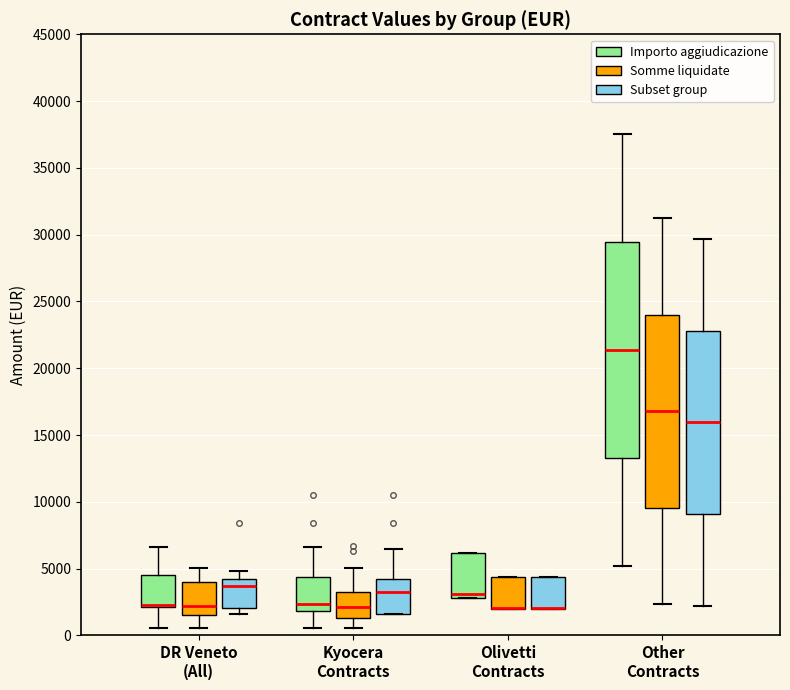

Where is the upper edge of the box for Other Contracts (Somme liquidate) on the y-axis? The values are not printed on the chart, so give them approximately, as read against the axis.

24000